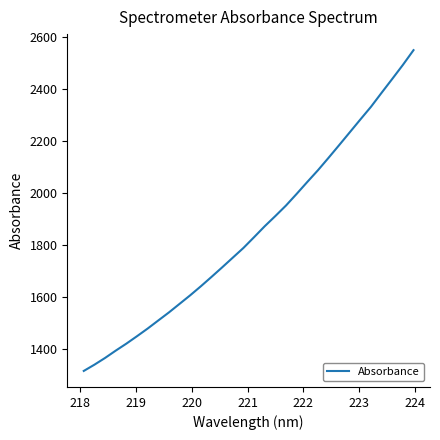

What is the minimum value shown in the chart?

1317.0